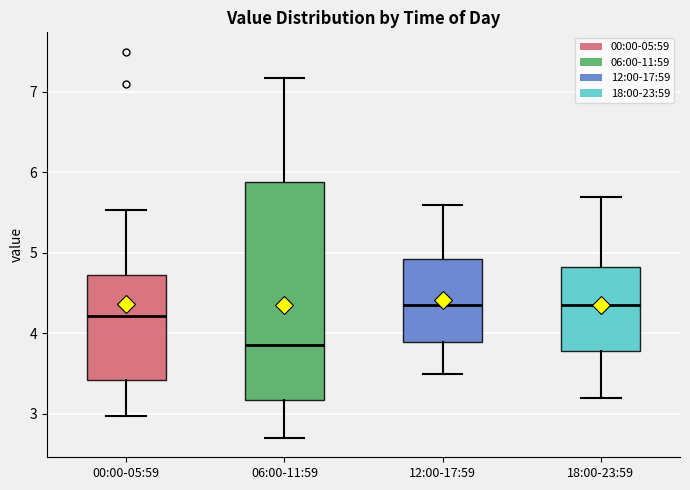

Which box is the tallest, from its lower edge to its upper edge?

06:00-11:59